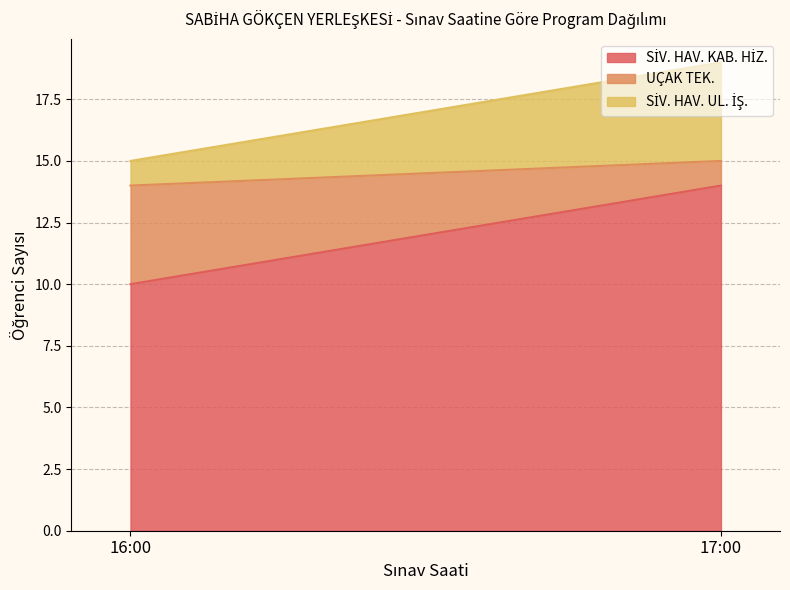

Does the chart display data point markers on the line(s)?

No